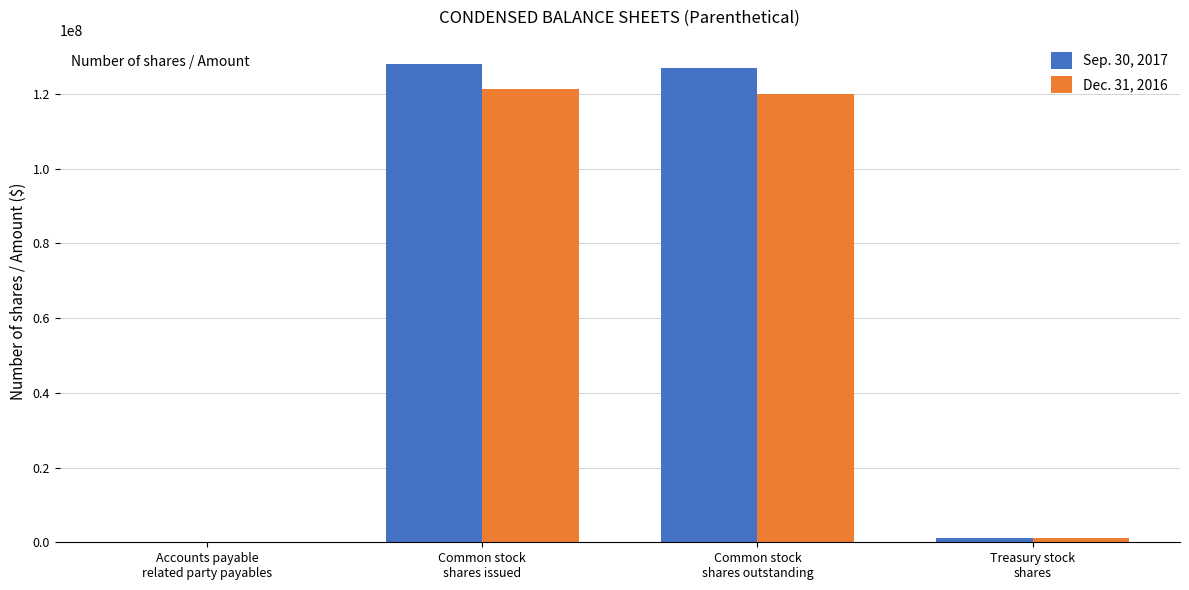

Reading left to right, what are all the values shown in this chart?

Sep. 30, 2017: Accounts payable
related party payables=108092	Common stock
shares issued=128158645	Common stock
shares outstanding=126901432	Treasury stock
shares=1257213
Dec. 31, 2016: Accounts payable
related party payables=61986	Common stock
shares issued=121300077	Common stock
shares outstanding=120042865	Treasury stock
shares=1257213